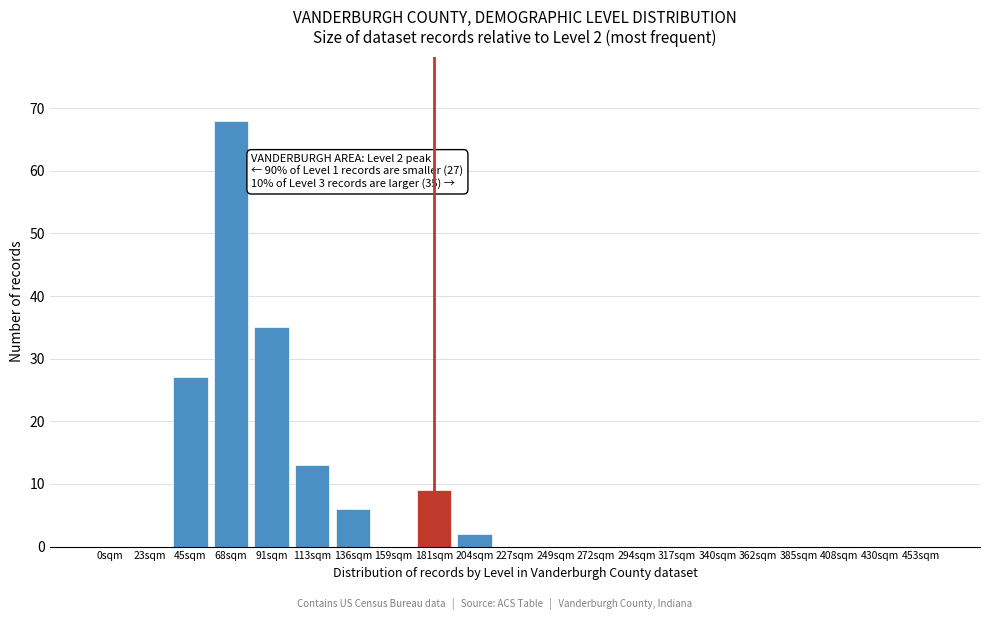

Reading left to right, what are all the values shown in this chart?

0sqm=0	23sqm=0	45sqm=27	68sqm=68	91sqm=35	113sqm=13	136sqm=6	159sqm=0	181sqm=9	204sqm=2	227sqm=0	249sqm=0	272sqm=0	294sqm=0	317sqm=0	340sqm=0	362sqm=0	385sqm=0	408sqm=0	430sqm=0	453sqm=0